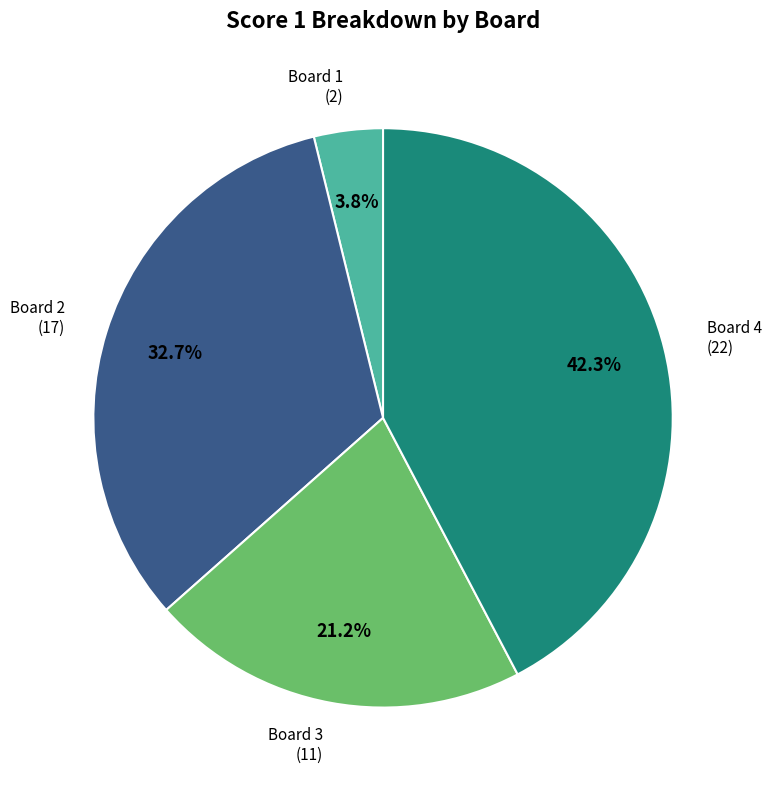

To the nearest percent, what is the difference between the largest and smallest slice percentages?

38%